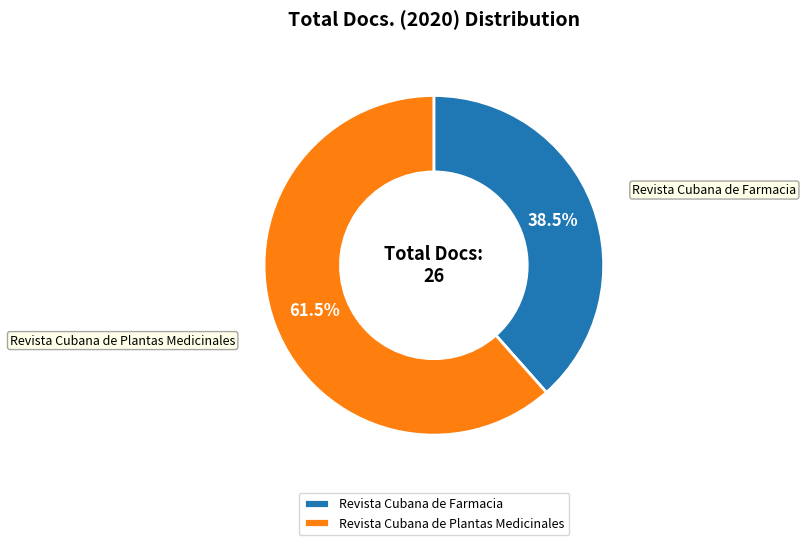

To the nearest percent, what is the difference between the largest and smallest slice percentages?

23%